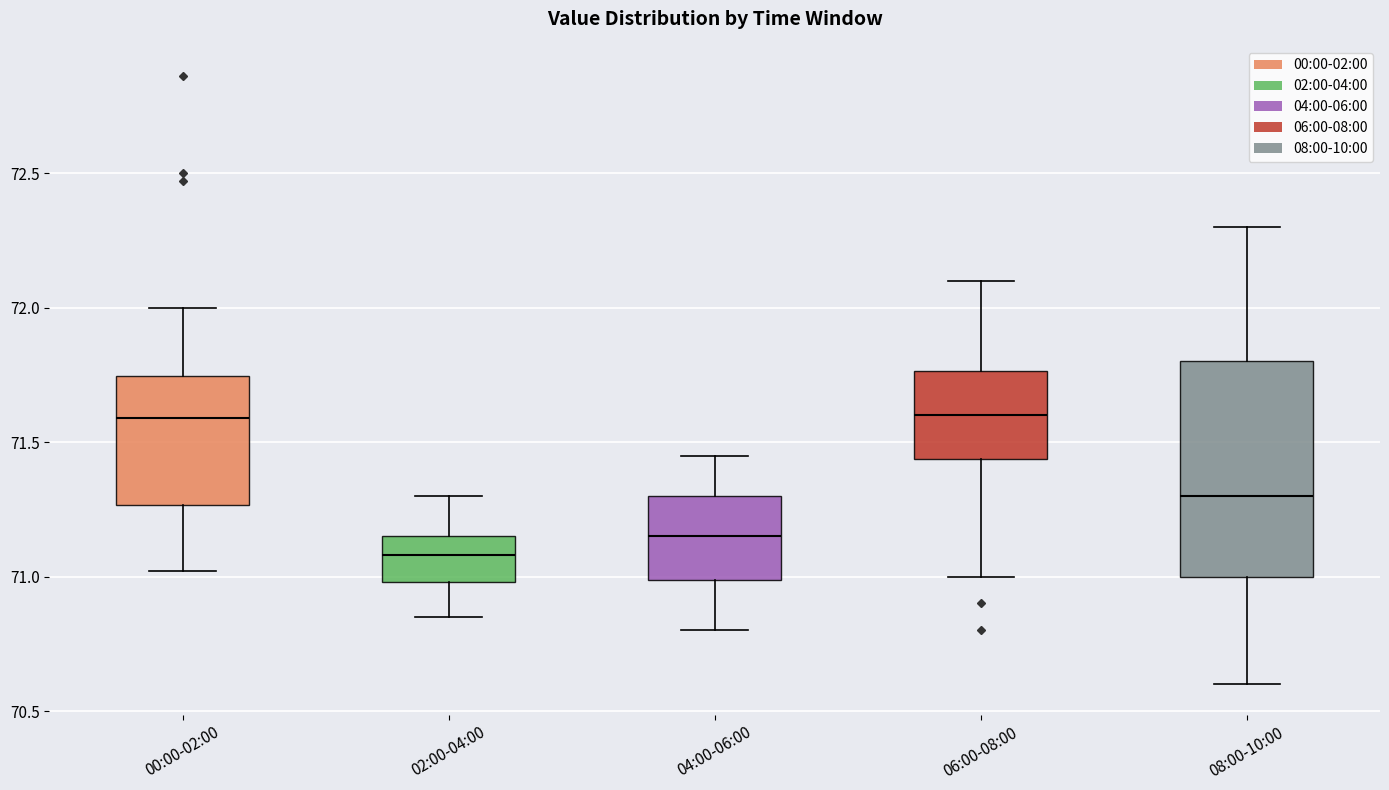

Reading left to right, transcribe this box plot: for each box, give where its median line is, the range the box spans, and where its two whiskers end, as read against the y-axis. The values are not printed on the chart, so give them approximately, as read against the axis.

00:00-02:00: median 71.60, box 71.25 to 71.75, whiskers 71.00 to 72.00
02:00-04:00: median 71.10, box 71.00 to 71.15, whiskers 70.85 to 71.30
04:00-06:00: median 71.15, box 71.00 to 71.30, whiskers 70.80 to 71.45
06:00-08:00: median 71.60, box 71.45 to 71.75, whiskers 71.00 to 72.10
08:00-10:00: median 71.30, box 71.00 to 71.80, whiskers 70.60 to 72.30